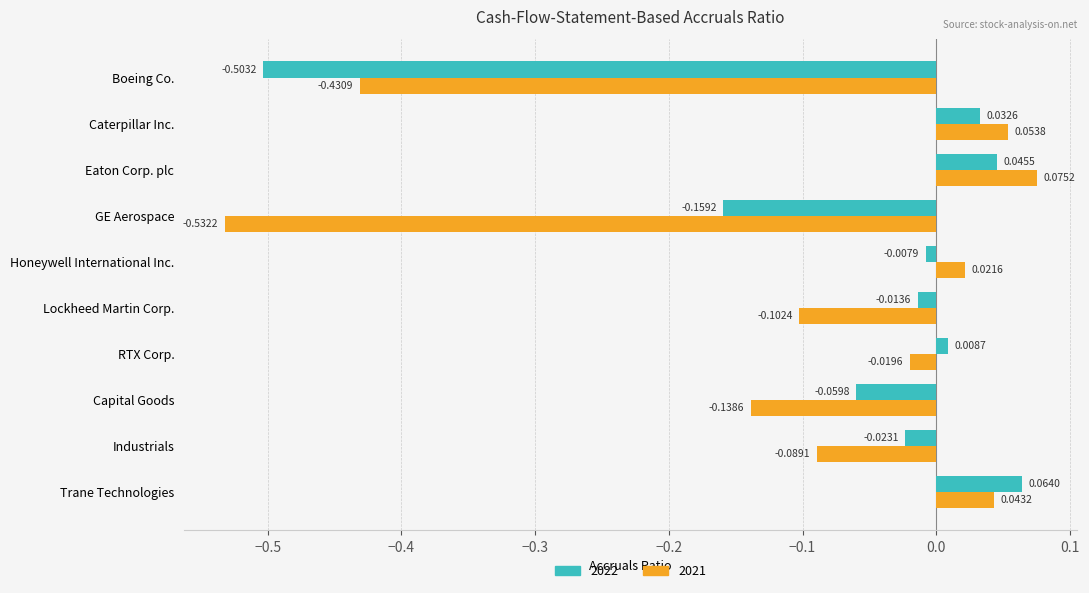

How many values in the 2021 series are below 0?

6